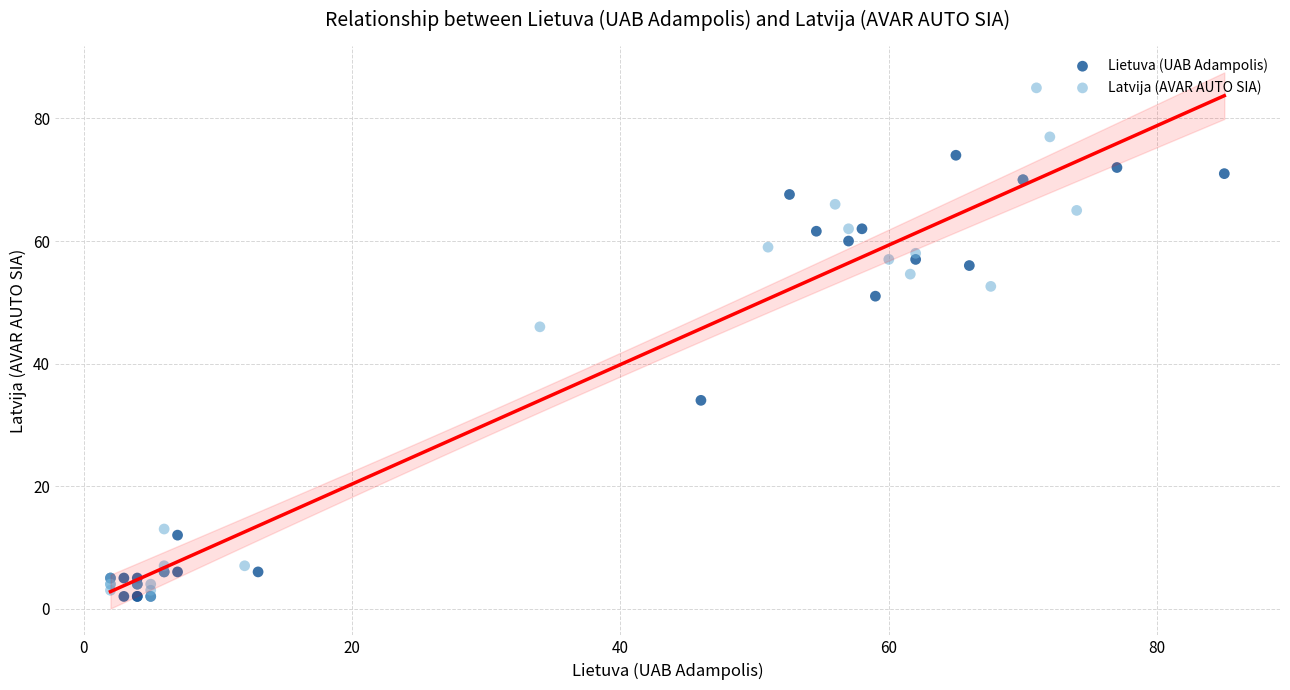

Which series contains the highest Y value?

Latvija (AVAR AUTO SIA)